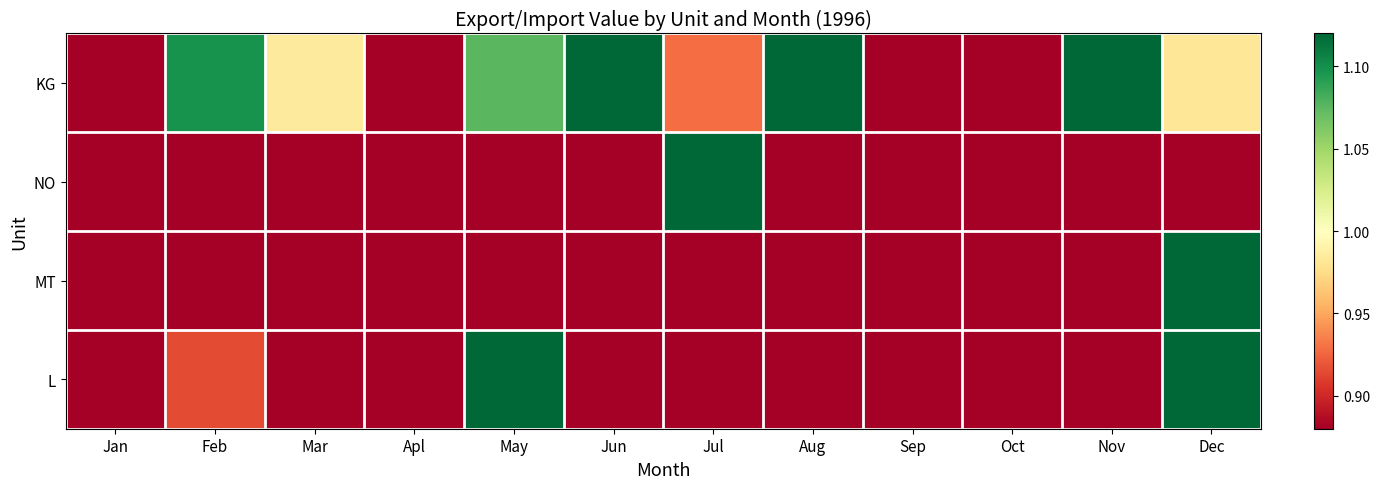

Reading left to right, list all the values displayed in this chart.

KG: Jan=0.9	Feb=1.1	Mar=1.0	Apl=0.5	May=1.1	Jun=1.2	Jul=0.9	Aug=1.5	Sep=0.9	Oct=0.8	Nov=1.2	Dec=1.0
NO: Jan=0.0	Feb=0.0	Mar=0.2	Apl=0.0	May=0.0	Jun=0.1	Jul=11.6	Aug=0.1	Sep=0.0	Oct=0.0	Nov=0.0	Dec=0.0
MT: Jan=0.0	Feb=0.0	Mar=0.0	Apl=0.0	May=0.0	Jun=0.0	Jul=0.0	Aug=0.0	Sep=0.0	Oct=0.0	Nov=0.0	Dec=12.0
L: Jan=0.0	Feb=0.9	Mar=0.0	Apl=0.0	May=5.8	Jun=0.4	Jul=0.5	Aug=0.0	Sep=0.0	Oct=0.0	Nov=0.0	Dec=4.3